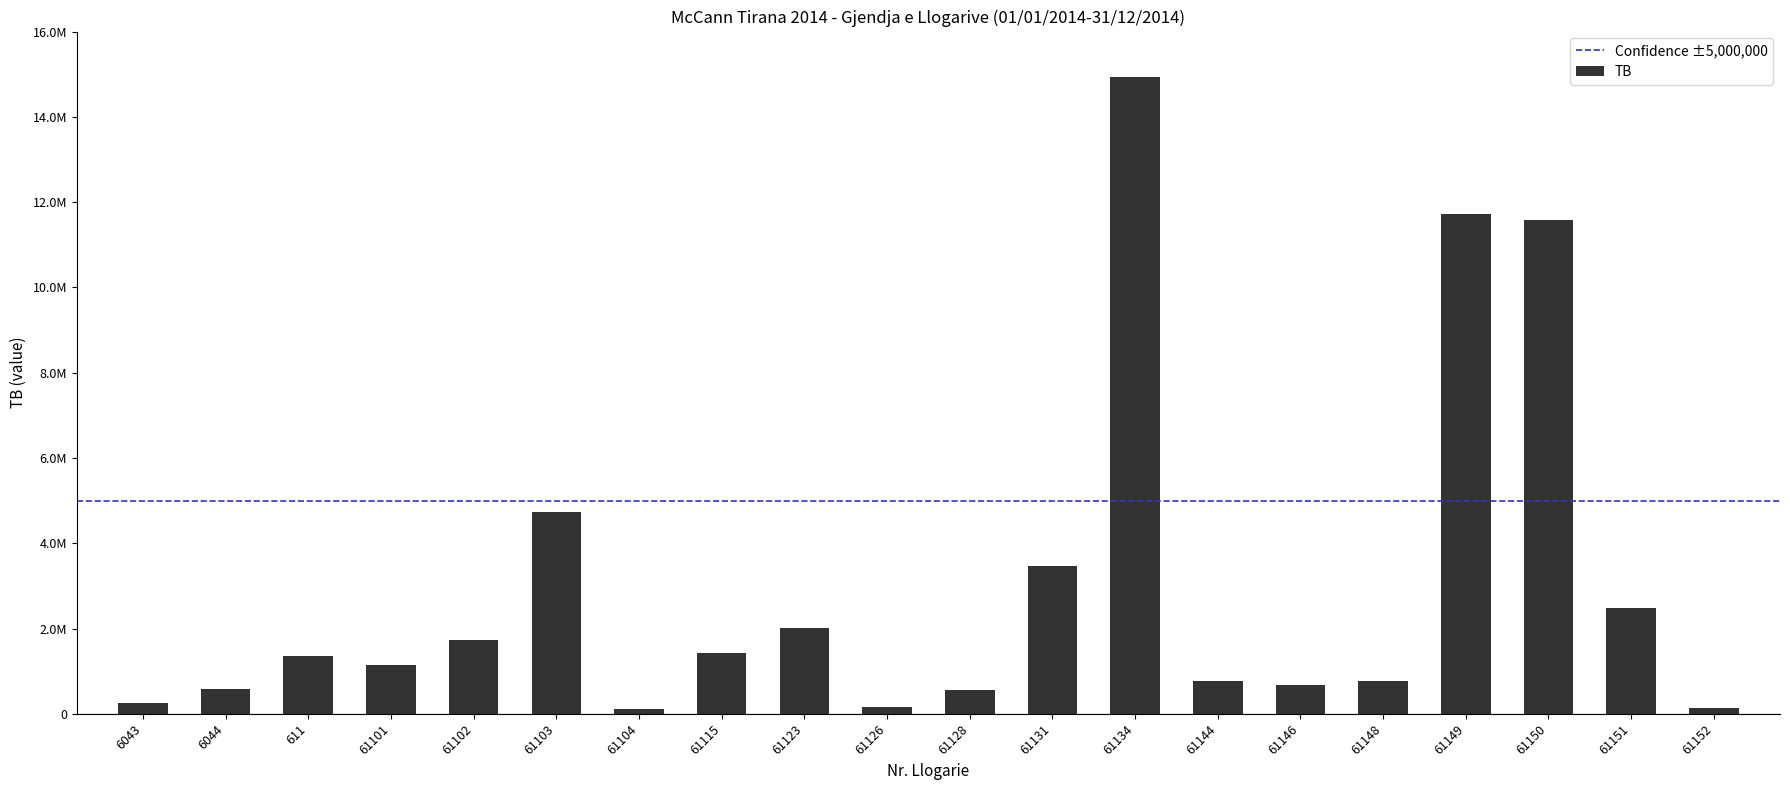

What is the maximum value shown in the chart?

14931158.8